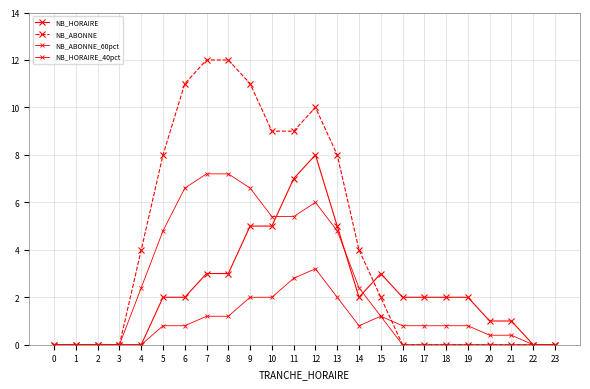

At which category is the sum across all series the highest?

12